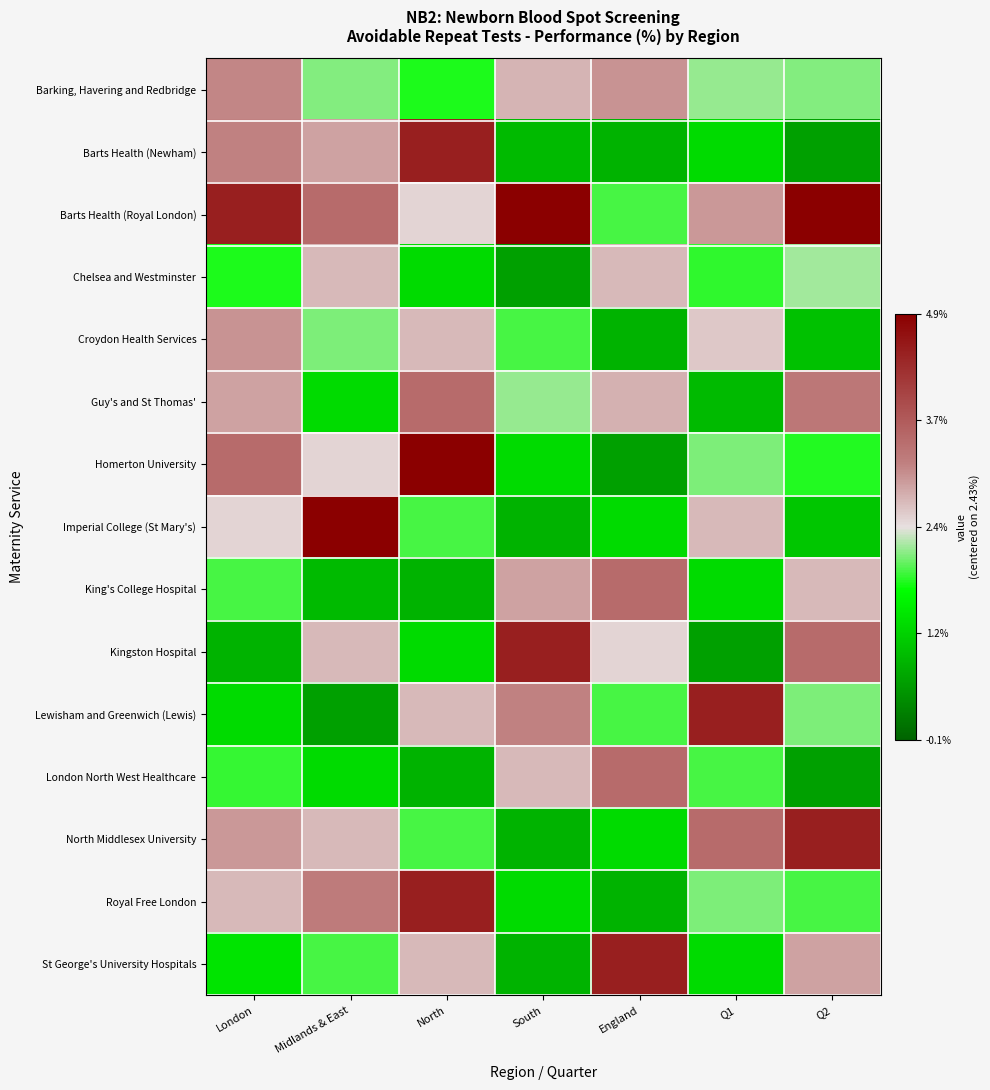

Rank the series at England from highest to lowest value.

St George's University Hospitals, King's College Hospital, London North West Healthcare, Barking, Havering and Redbridge, Guy's and St Thomas', Chelsea and Westminster, Kingston Hospital, Barts Health (Royal London), Lewisham and Greenwich (Lewis), Imperial College (St Mary's), North Middlesex University, Barts Health (Newham), Croydon Health Services, Royal Free London, Homerton University